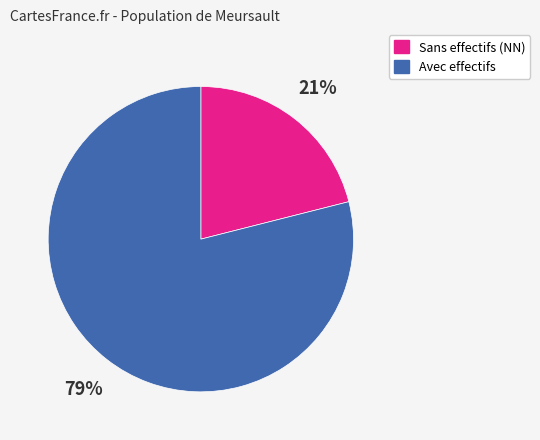

Do Sans effectifs (NN) and Avec effectifs together represent more than half of the pie?

Yes